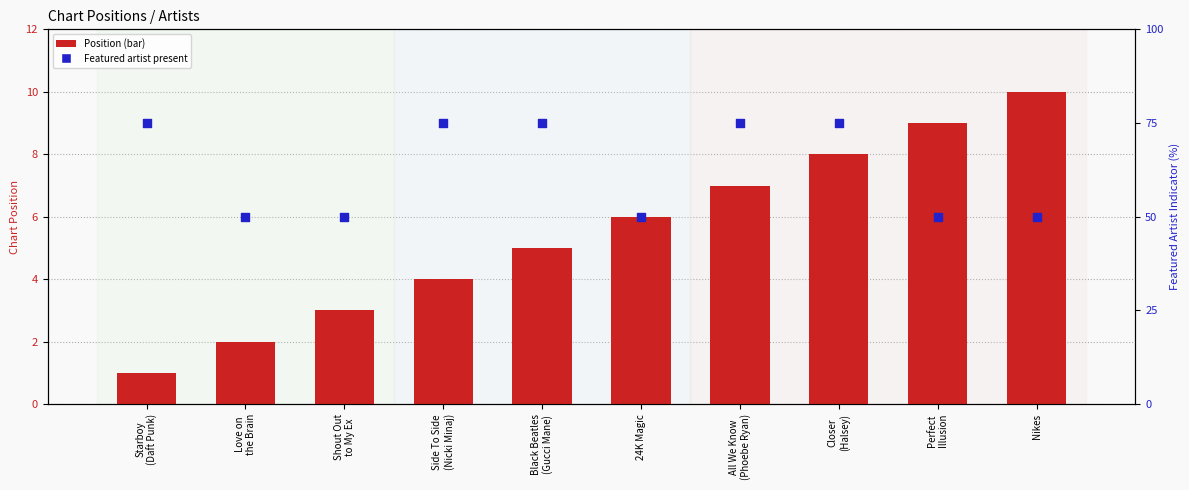

At which category is the sum across all series the highest?

Closer
(Halsey)